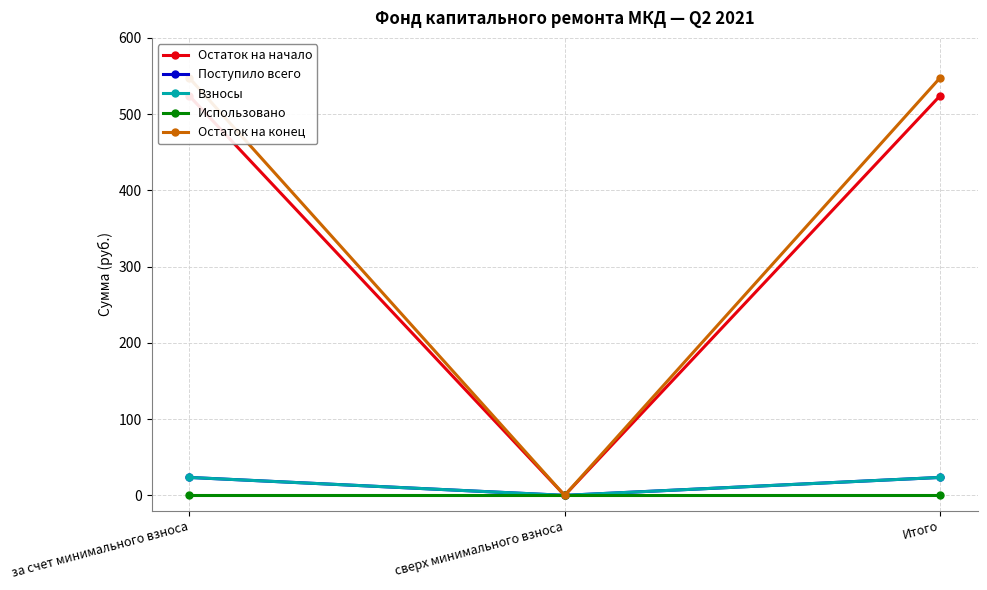

Which series has the largest range (max minus min)?

Остаток на конец